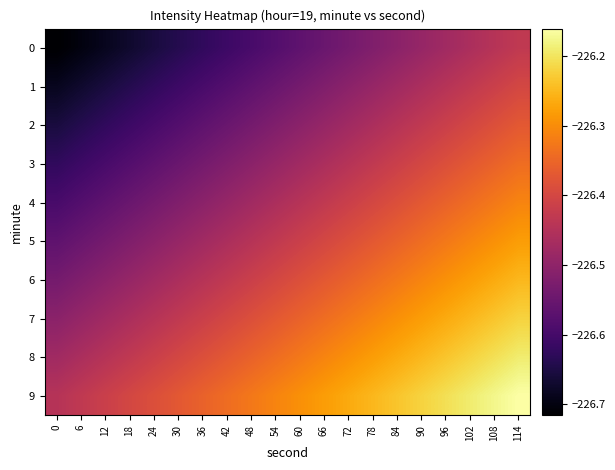

How many data points does each series have?

20